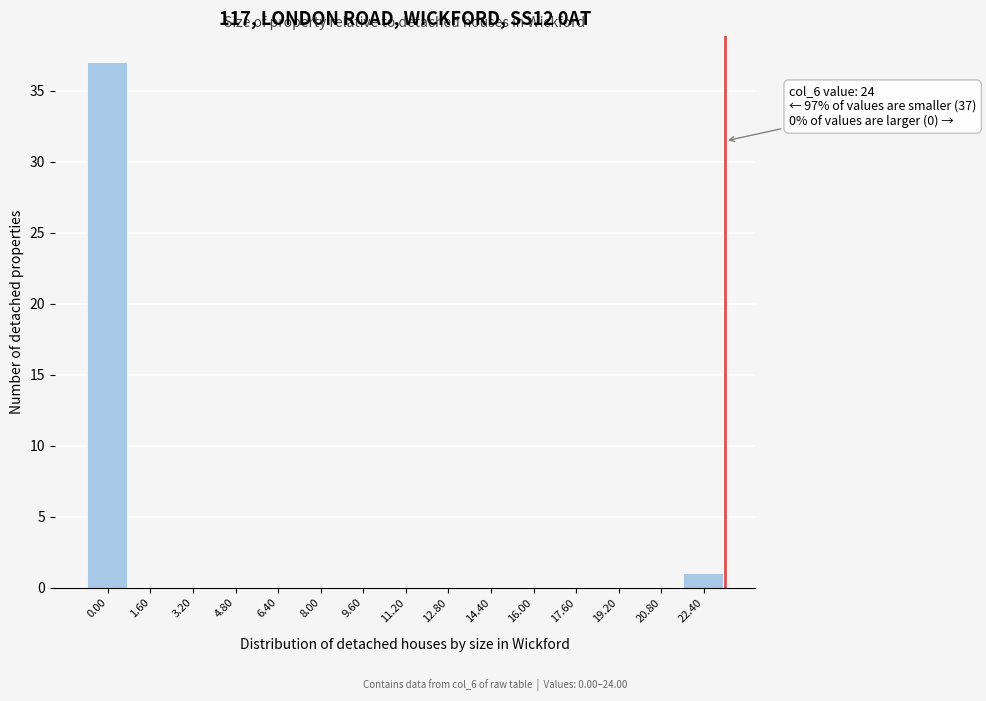

Reading right to left, transcribe all the data shown in this chart.

22.40=1	20.80=0	19.20=0	17.60=0	16.00=0	14.40=0	12.80=0	11.20=0	9.60=0	8.00=0	6.40=0	4.80=0	3.20=0	1.60=0	0.00=37